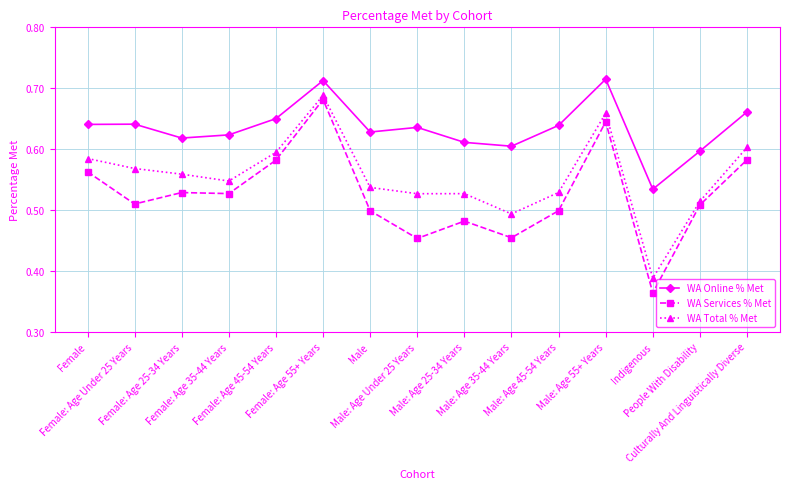

Where is WA Online % Met nearest to the value 0?

Indigenous